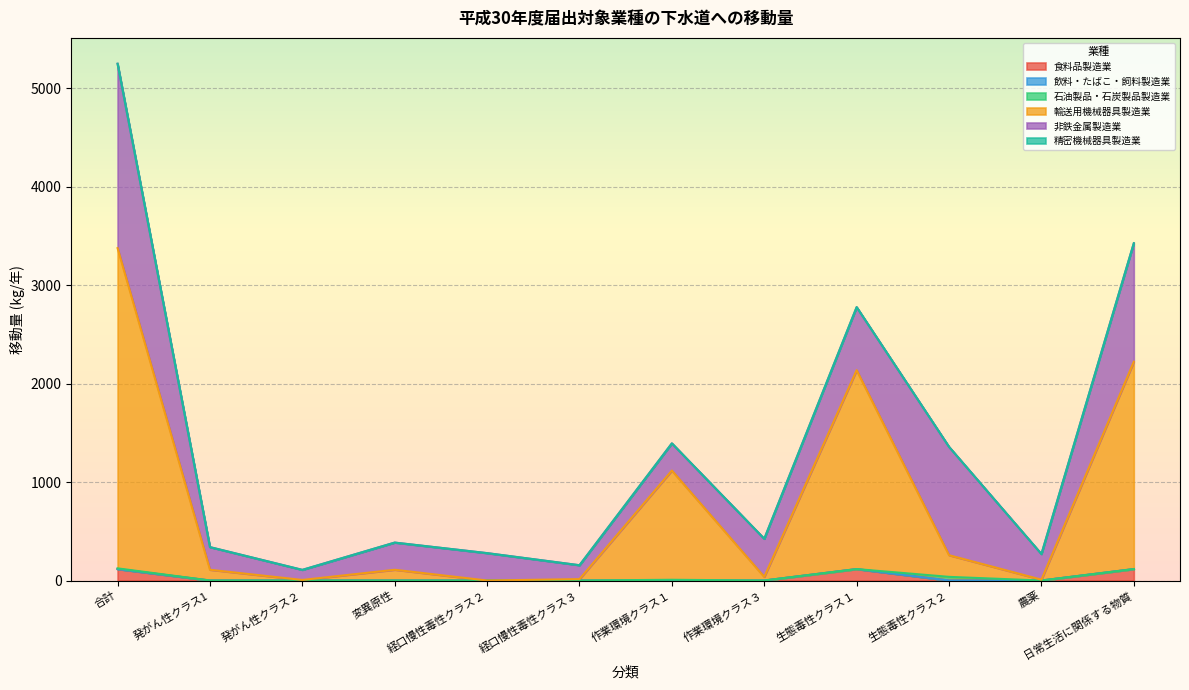

Where is 非鉄金属製造業 nearest to the value 987?

生態毒性クラス２